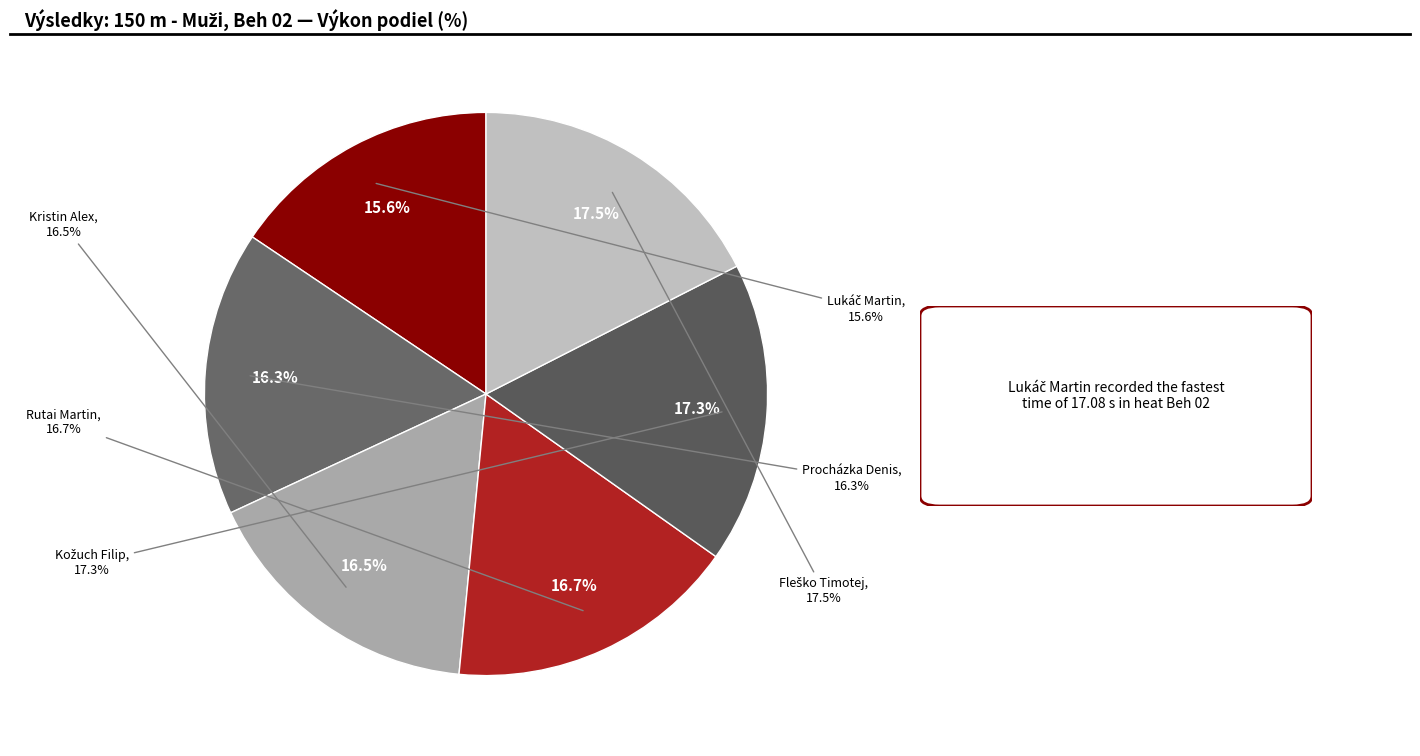

Which category has the smallest portion of the pie?

Lukáč Martin